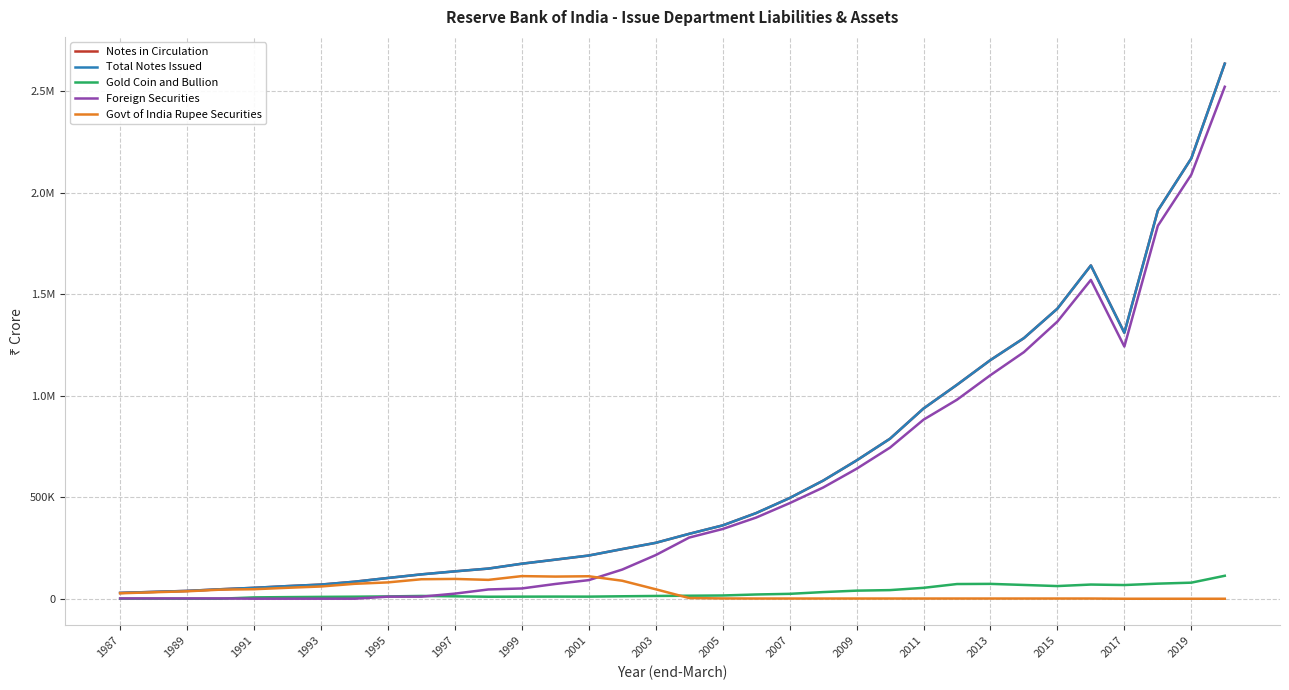

Where is Total Notes Issued nearest to the value 1332175?

2017